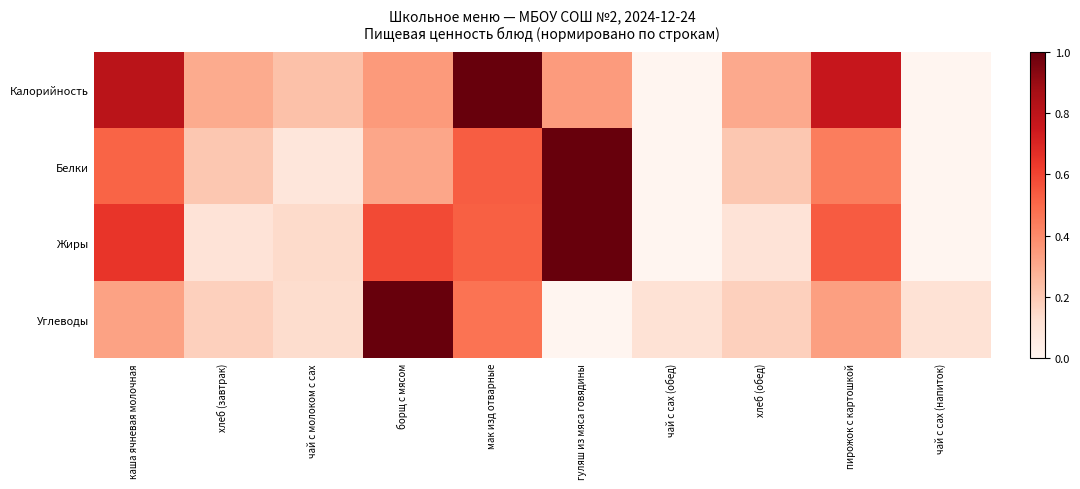

Which label corresponds to the largest value in the chart?

мак изд отварные